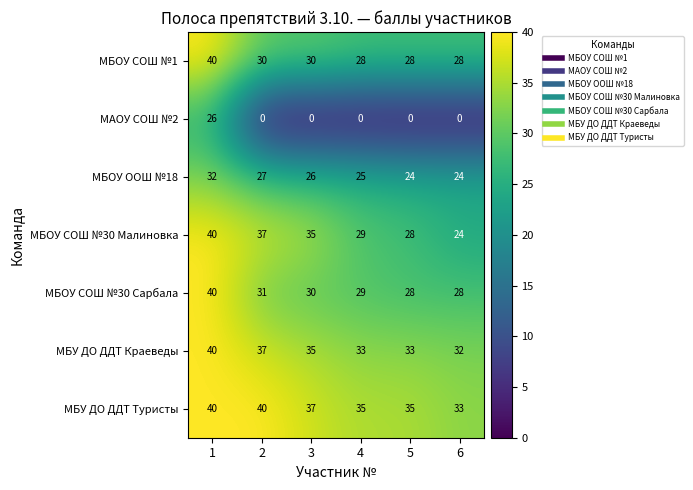

How many data points does each series have?

6